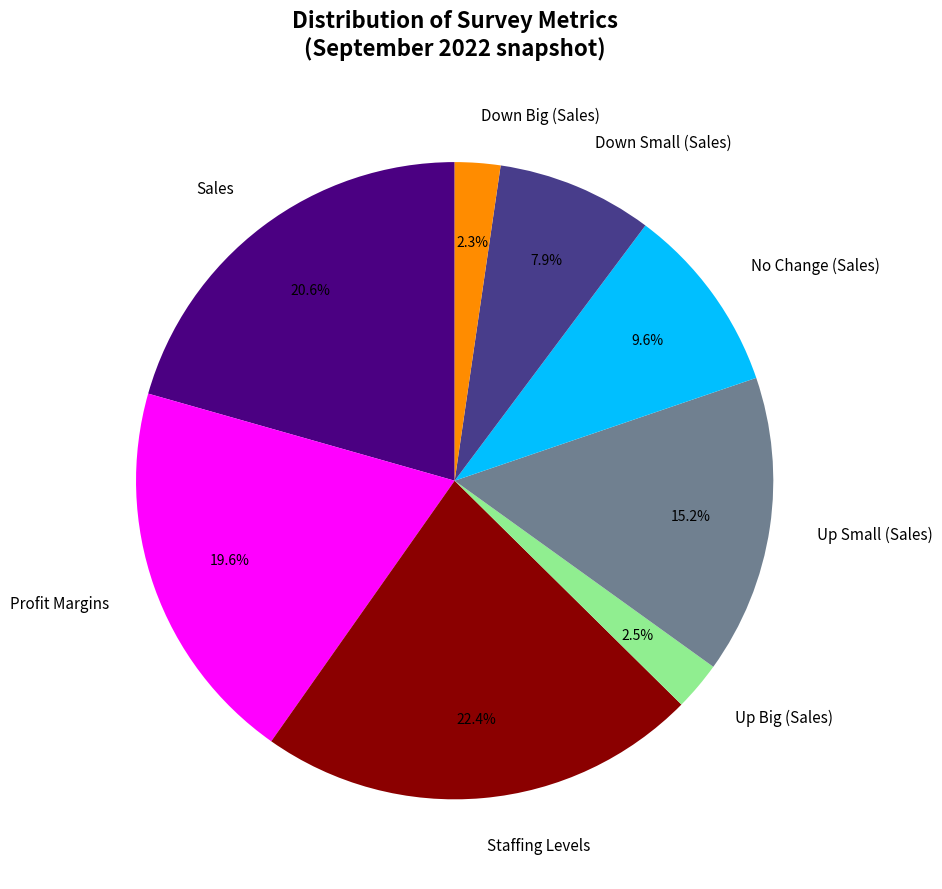

To the nearest percent, what is the difference between the largest and smallest slice percentages?

20%